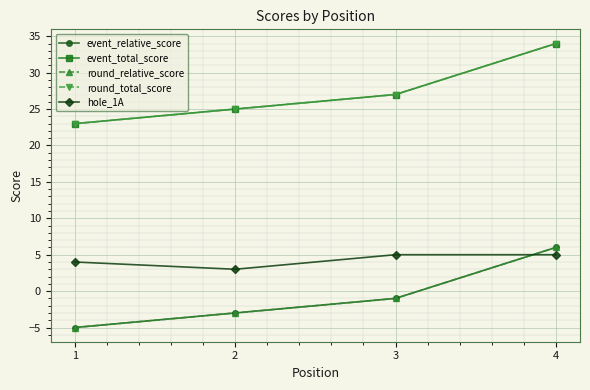

Is this an area chart (filled region under the line)?

No